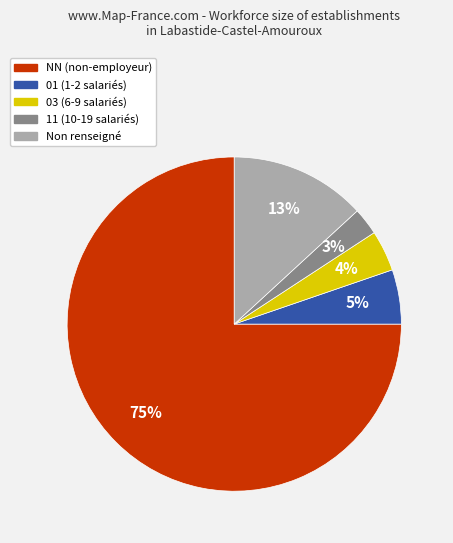

Is there any slice that represents more than half of the pie?

Yes